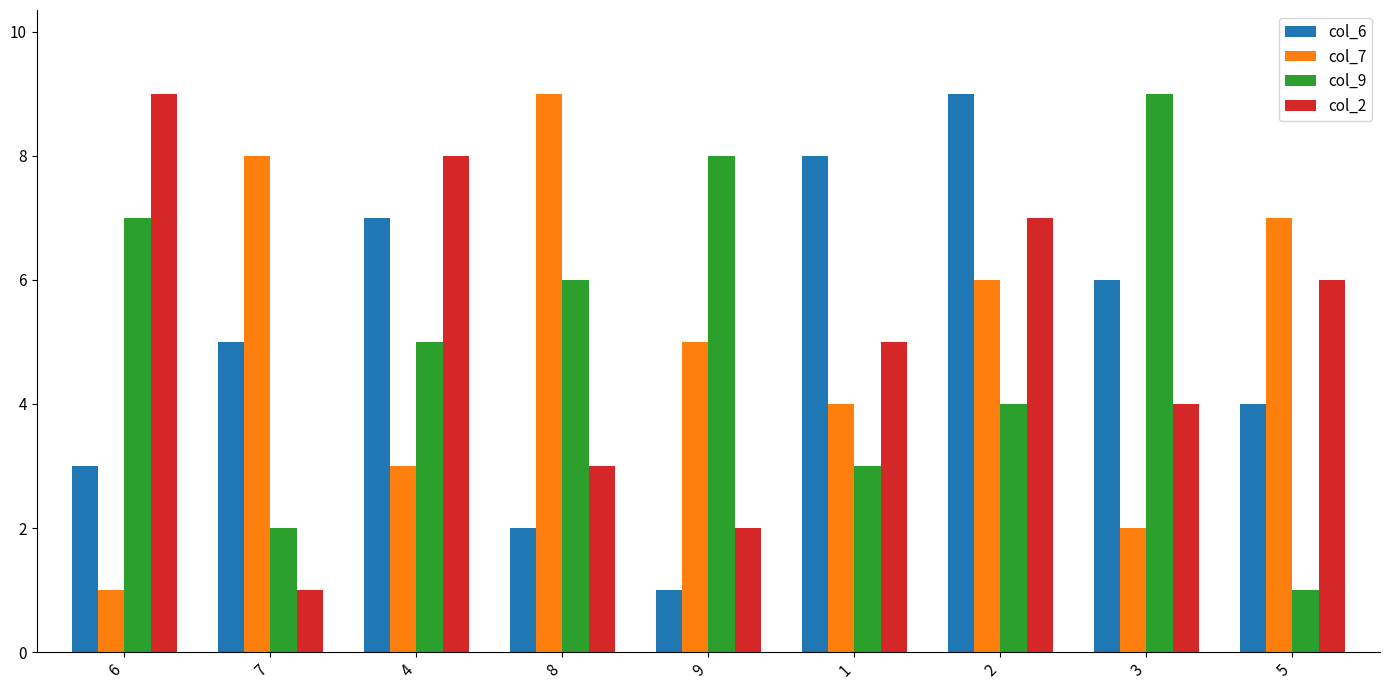

What is the difference between the second highest and second lowest values in the col_9 series?

6